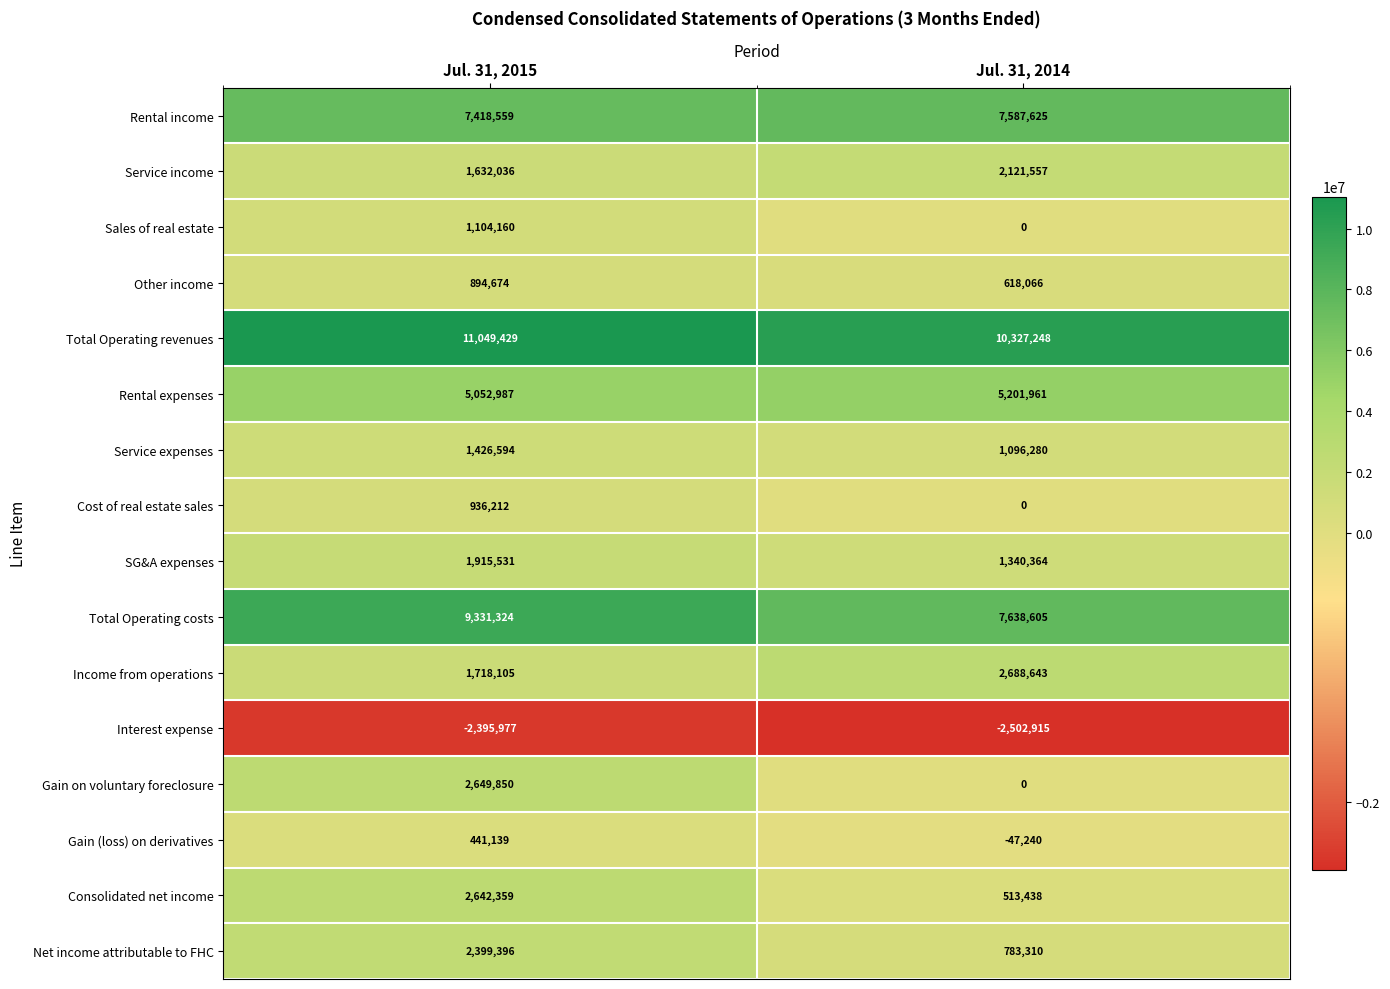

At which label does Service expenses reach its peak?

Jul. 31, 2015